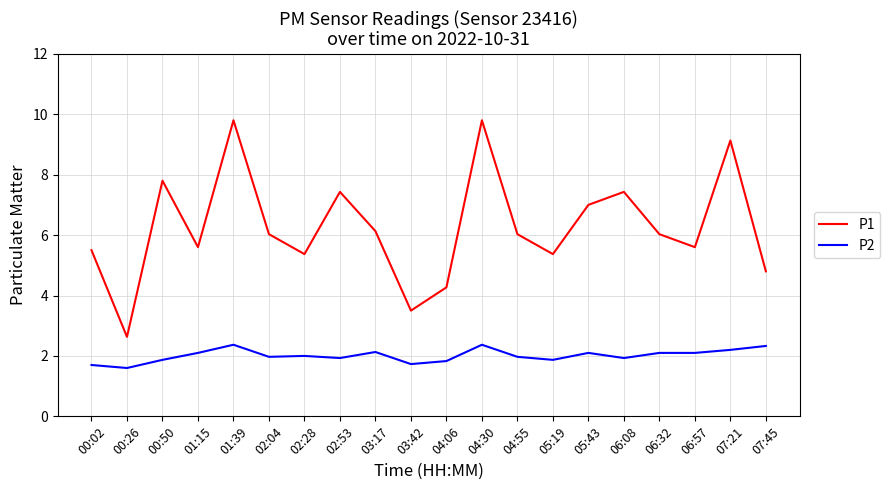

What is the minimum value shown in the chart?

1.6